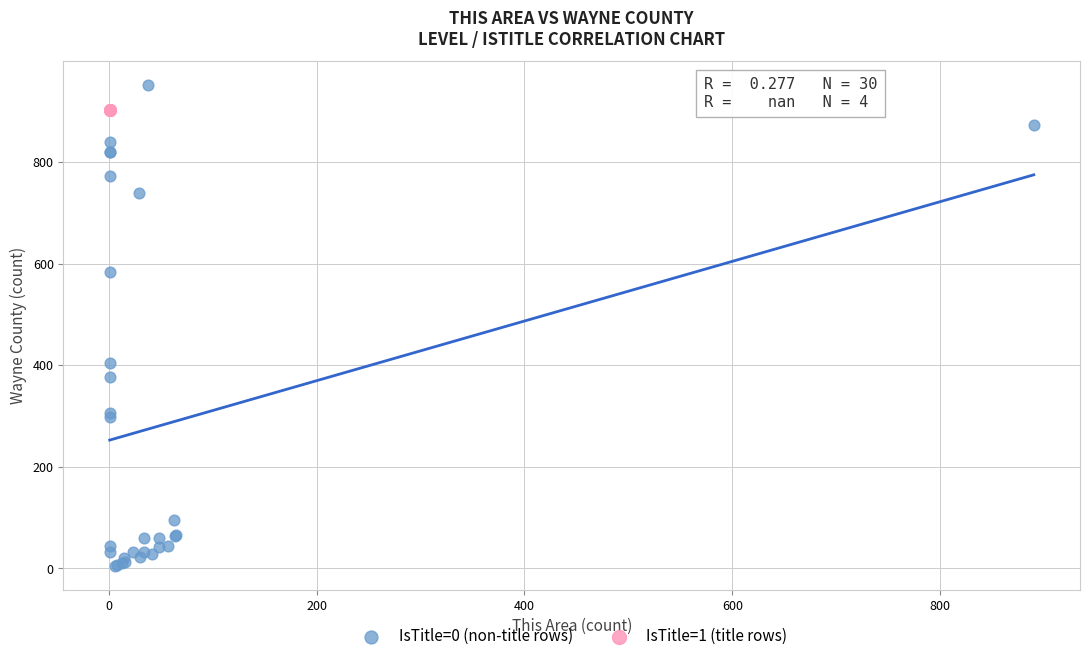

Which series contains the highest Y value?

IsTitle=0 (non-title rows)